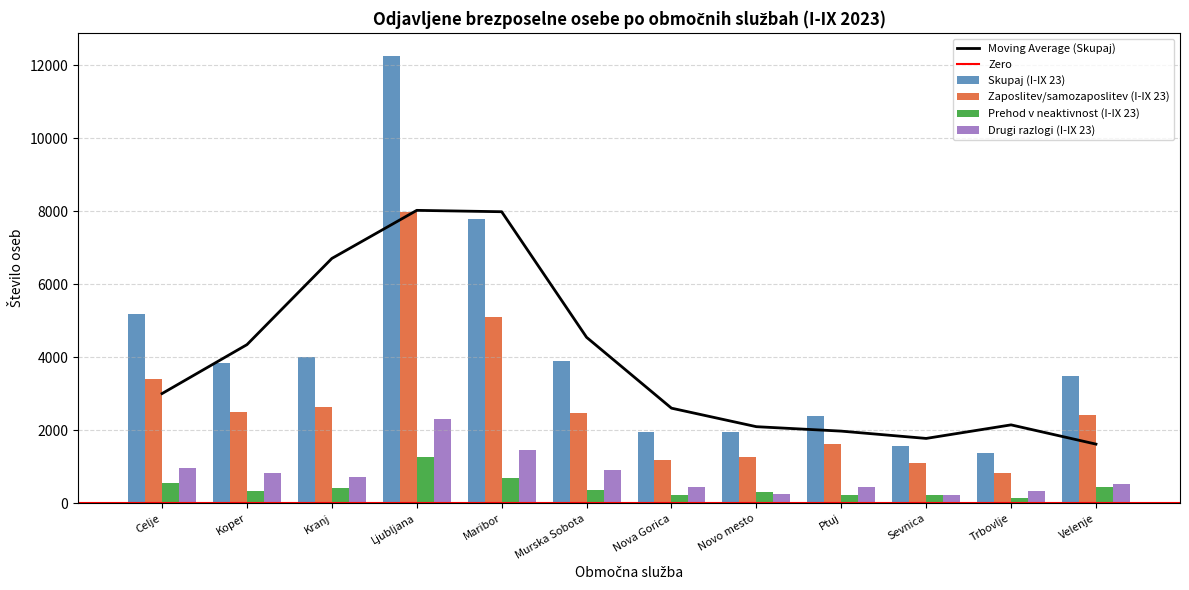

List the labels in order of Skupaj (I-IX 23) value, smallest first.

Trbovlje, Sevnica, Nova Gorica, Novo mesto, Ptuj, Velenje, Koper, Murska Sobota, Kranj, Celje, Maribor, Ljubljana